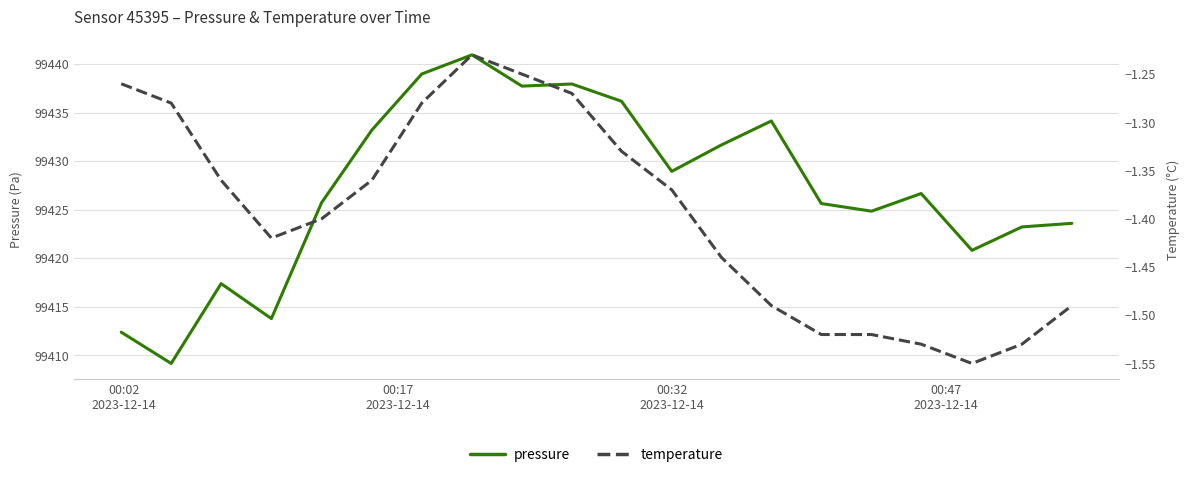

Does the chart display data point markers on the line(s)?

No